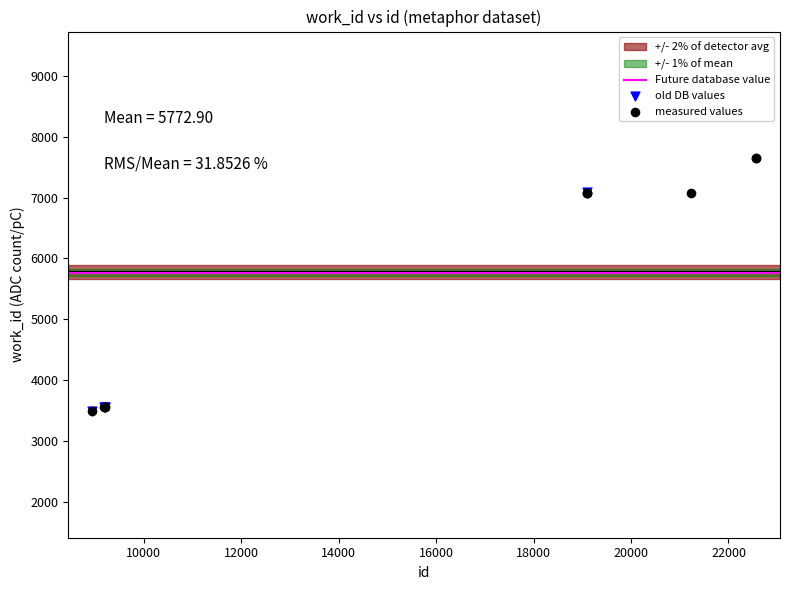

Which series reaches the maximum Y coordinate?

measured values